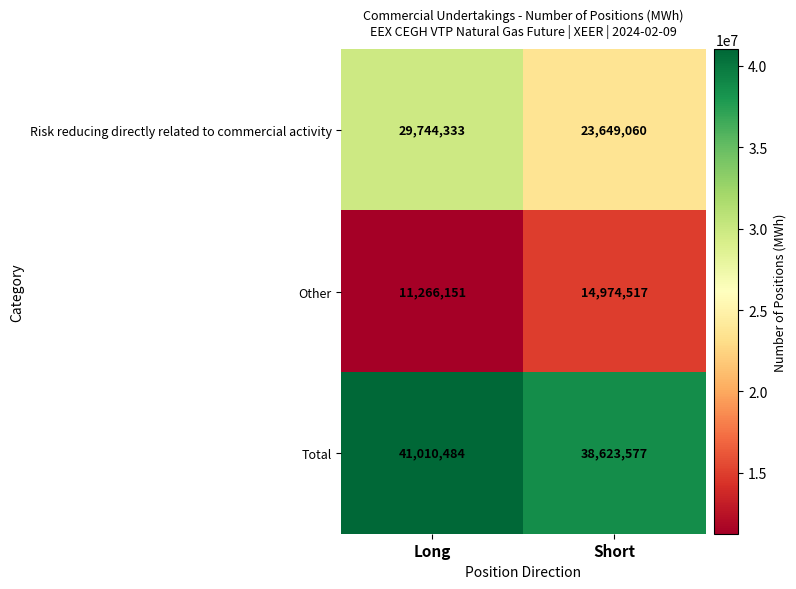

What is the spread (max minus min) of values at Long?

29744333